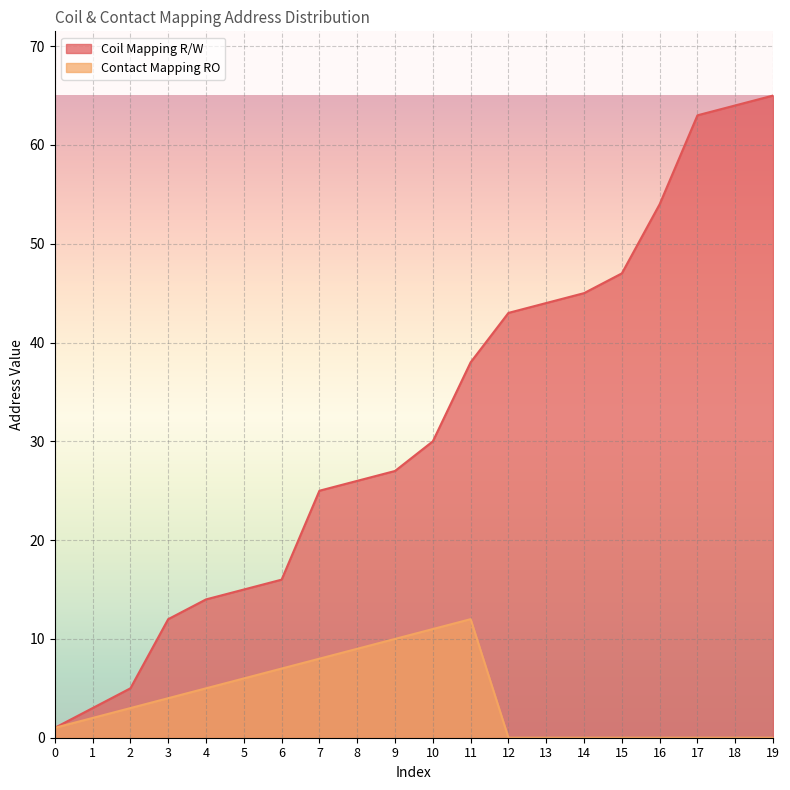

Rank the series at 3 from highest to lowest value.

Coil Mapping R/W, Contact Mapping RO